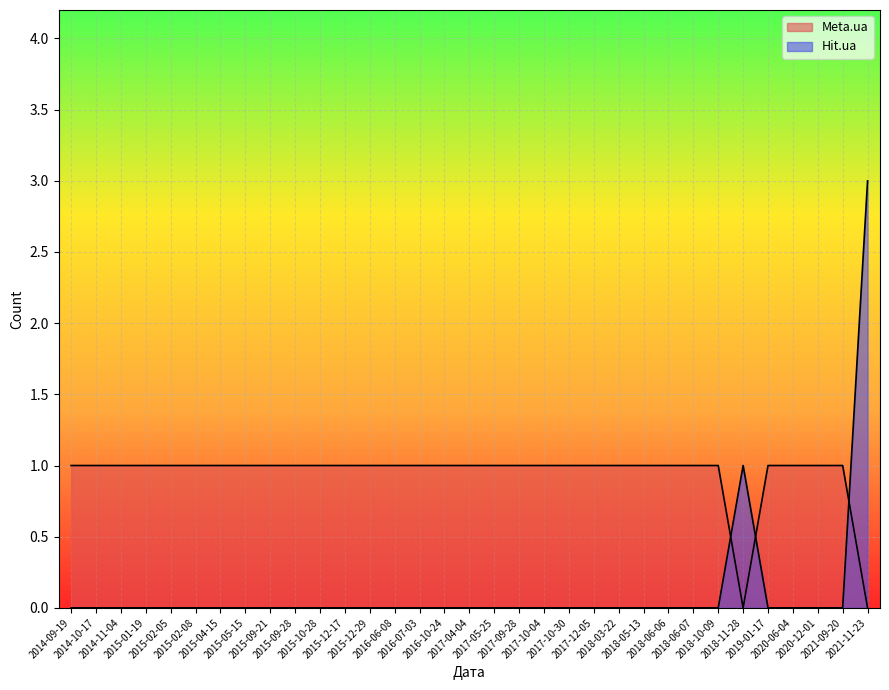

Reading left to right, list all the values displayed in this chart.

Meta.ua: 2014-09-19=1	2014-10-17=1	2014-11-04=1	2015-01-19=1	2015-02-05=1	2015-02-08=1	2015-04-15=1	2015-05-15=1	2015-09-21=1	2015-09-28=1	2015-10-28=1	2015-12-17=1	2015-12-29=1	2016-06-08=1	2016-07-03=1	2016-10-24=1	2017-04-04=1	2017-05-25=1	2017-09-28=1	2017-10-04=1	2017-10-30=1	2017-12-05=1	2018-03-22=1	2018-05-13=1	2018-06-06=1	2018-06-07=1	2018-10-09=1	2018-11-28=0	2019-01-17=1	2020-06-04=1	2020-12-01=1	2021-09-20=1	2021-11-23=0
Hit.ua: 2014-09-19=0	2014-10-17=0	2014-11-04=0	2015-01-19=0	2015-02-05=0	2015-02-08=0	2015-04-15=0	2015-05-15=0	2015-09-21=0	2015-09-28=0	2015-10-28=0	2015-12-17=0	2015-12-29=0	2016-06-08=0	2016-07-03=0	2016-10-24=0	2017-04-04=0	2017-05-25=0	2017-09-28=0	2017-10-04=0	2017-10-30=0	2017-12-05=0	2018-03-22=0	2018-05-13=0	2018-06-06=0	2018-06-07=0	2018-10-09=0	2018-11-28=1	2019-01-17=0	2020-06-04=0	2020-12-01=0	2021-09-20=0	2021-11-23=3